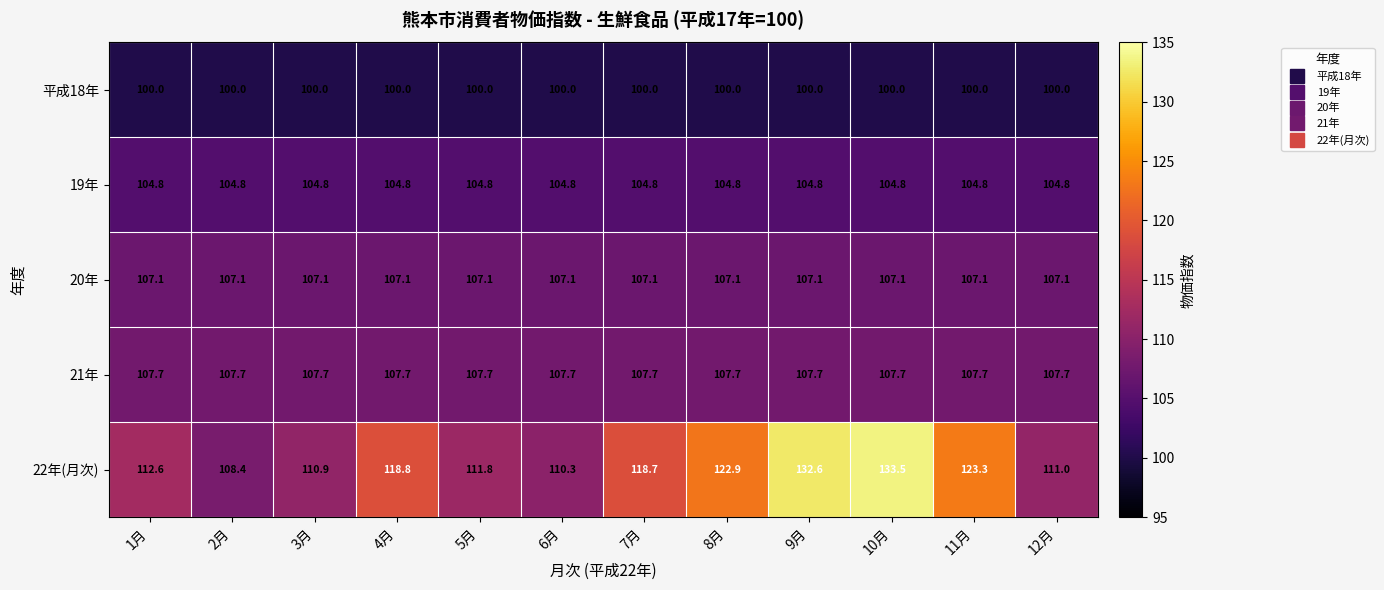

What is the minimum value shown in the chart?

100.0